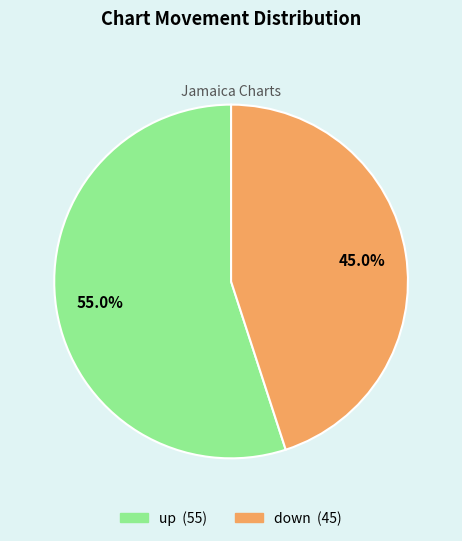

The down slice represents 45% of the pie. True or false?

True